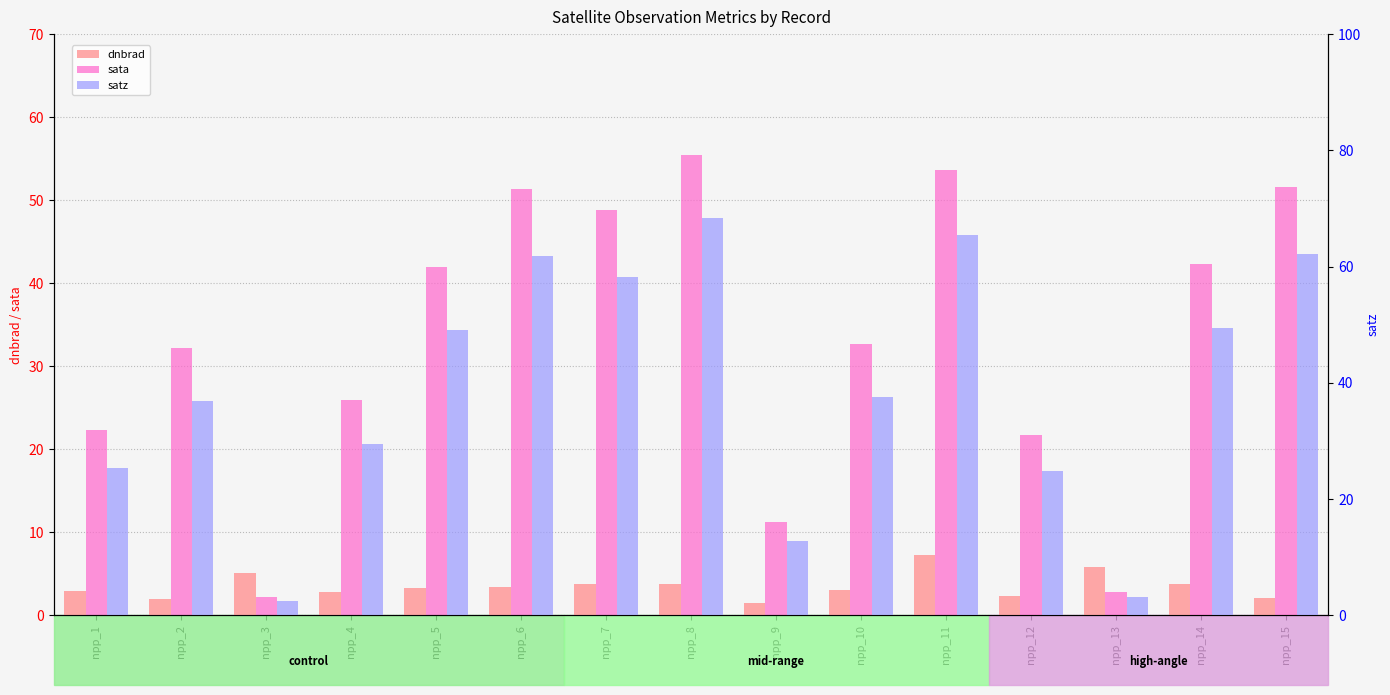

Are the bars horizontal?

No